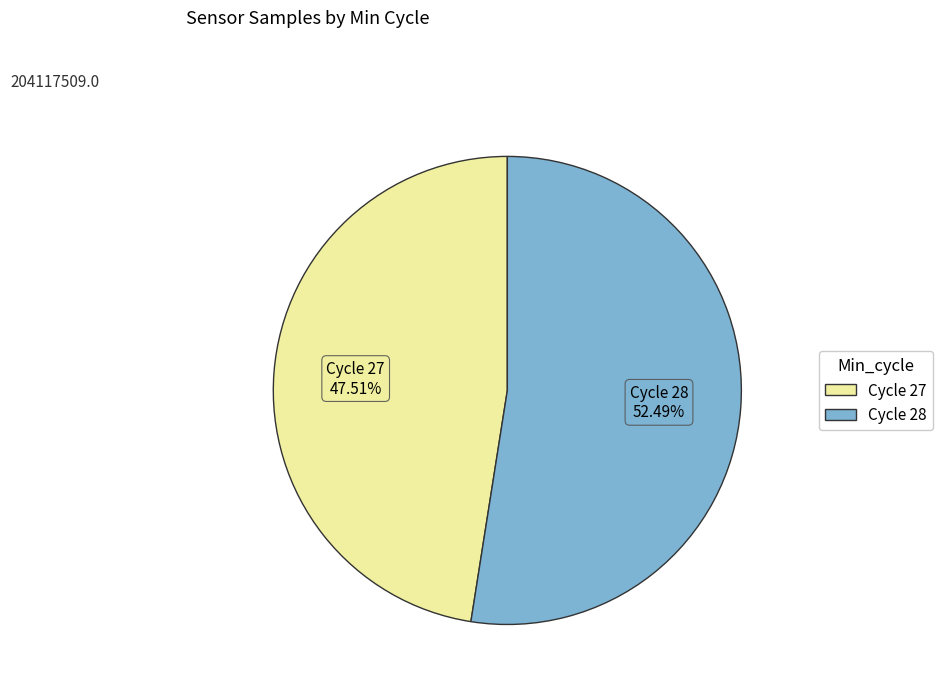

Is there a majority slice in this chart?

Yes